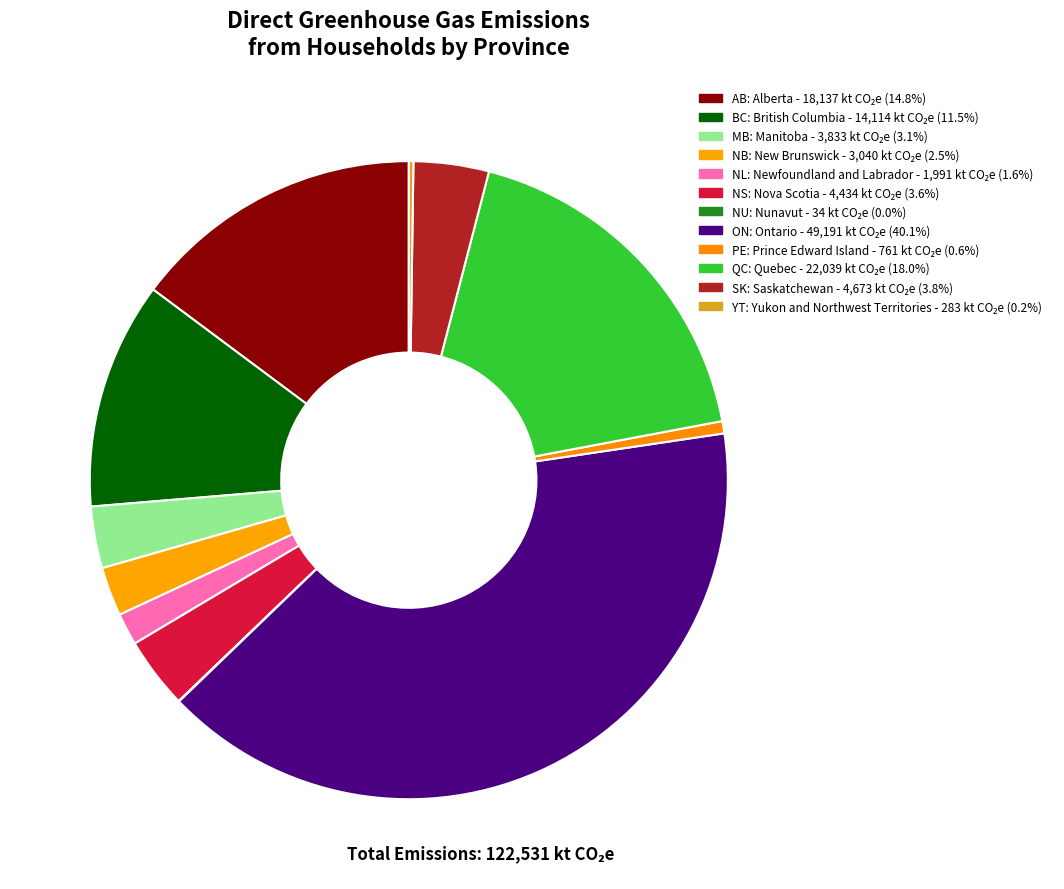

Is the sum of QC and SK greater than half?

No